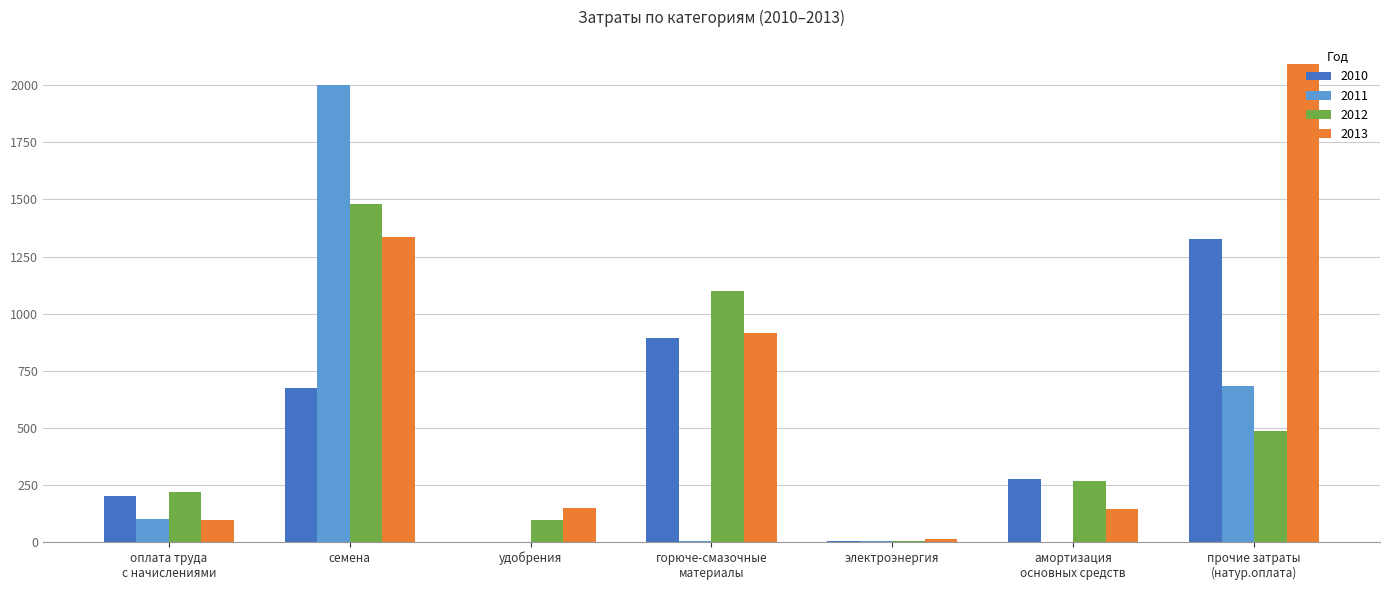

What is the greatest value displayed?

2094